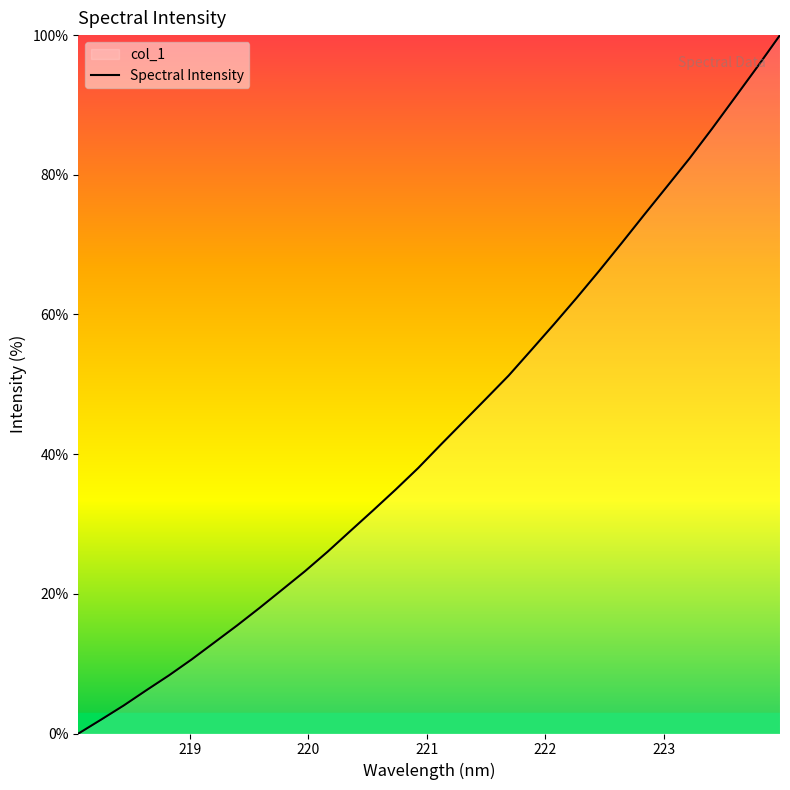

What is the difference between the maximum and minimum values?

100.0